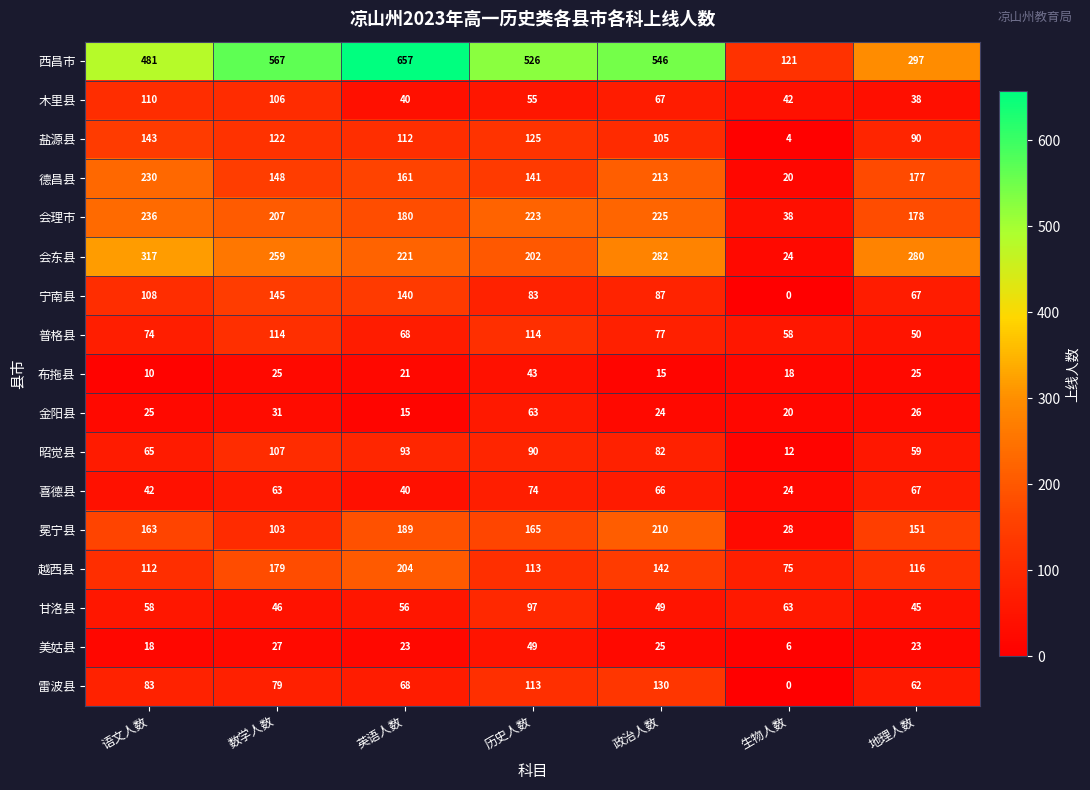

Is it true that 木里县 equals 42 at 生物人数?

True